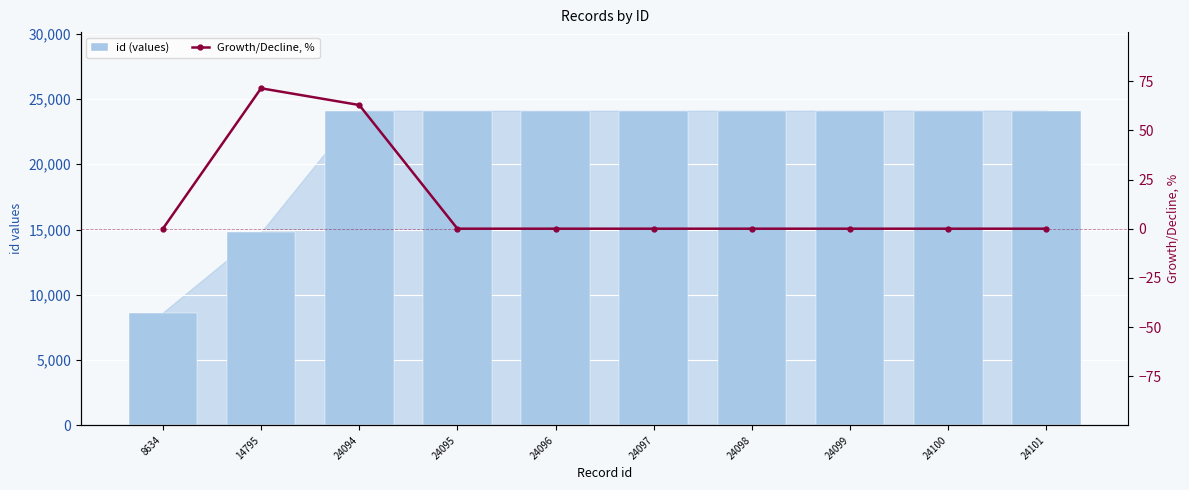

True or false: Growth/Decline, % has a value of 0.0 at 24099.

True